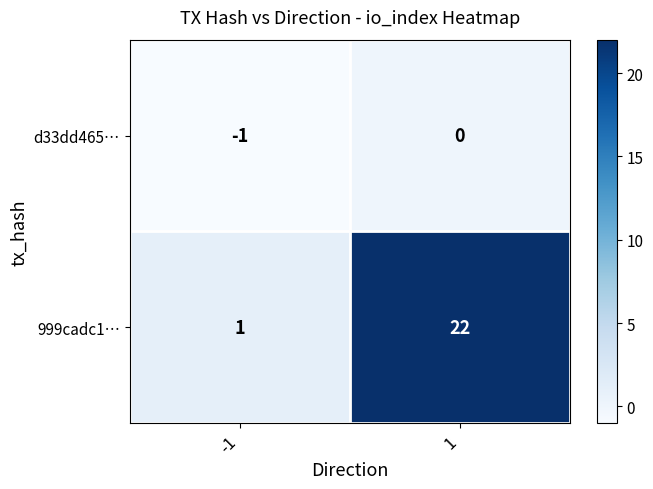

How many categories are shown in the chart?

2